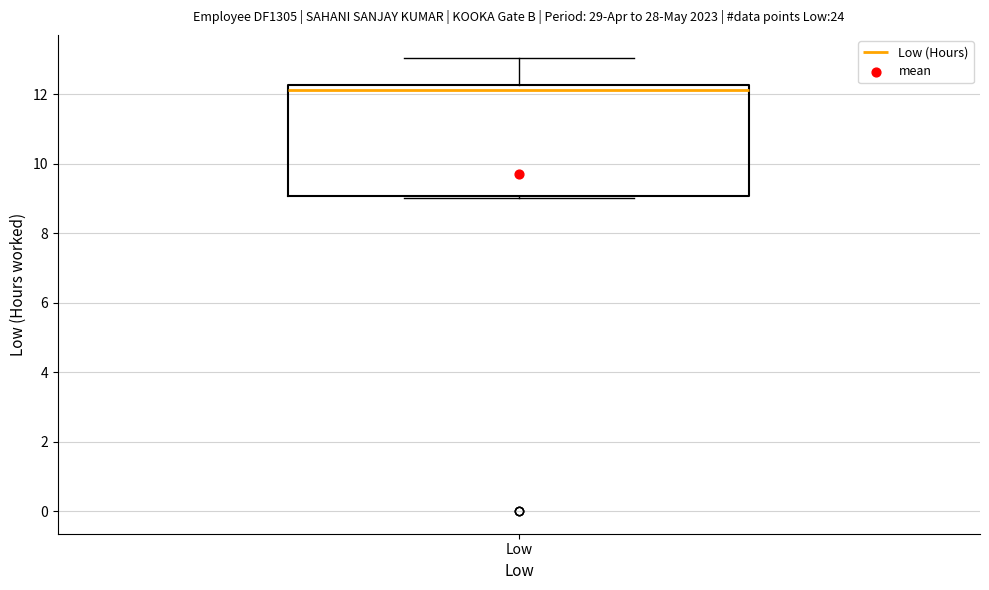

Transcribe this box plot: give where the median line is, the range the box spans, and where the two whiskers end, as read against the y-axis. The values are not printed on the chart, so give them approximately, as read against the axis.

median 12.2 (just below the box's upper edge), box 9.0 to 12.2, whiskers 9.0 (just below the box's lower edge) to 13.0